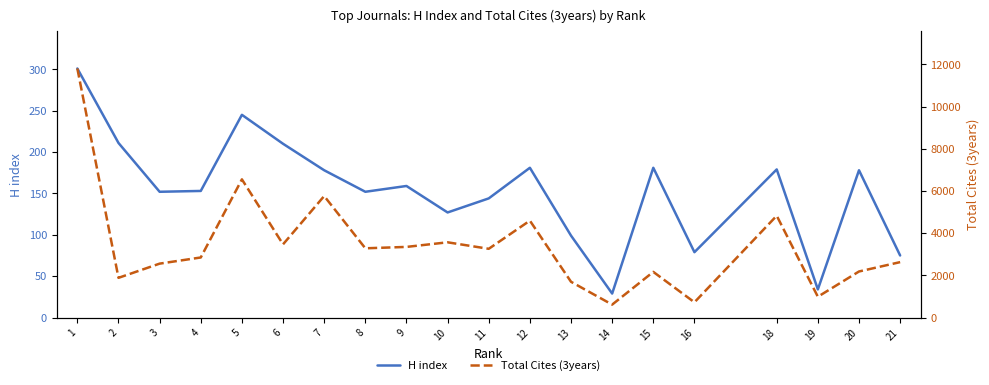

What is the value of the H index point at the 5th from the left?

245